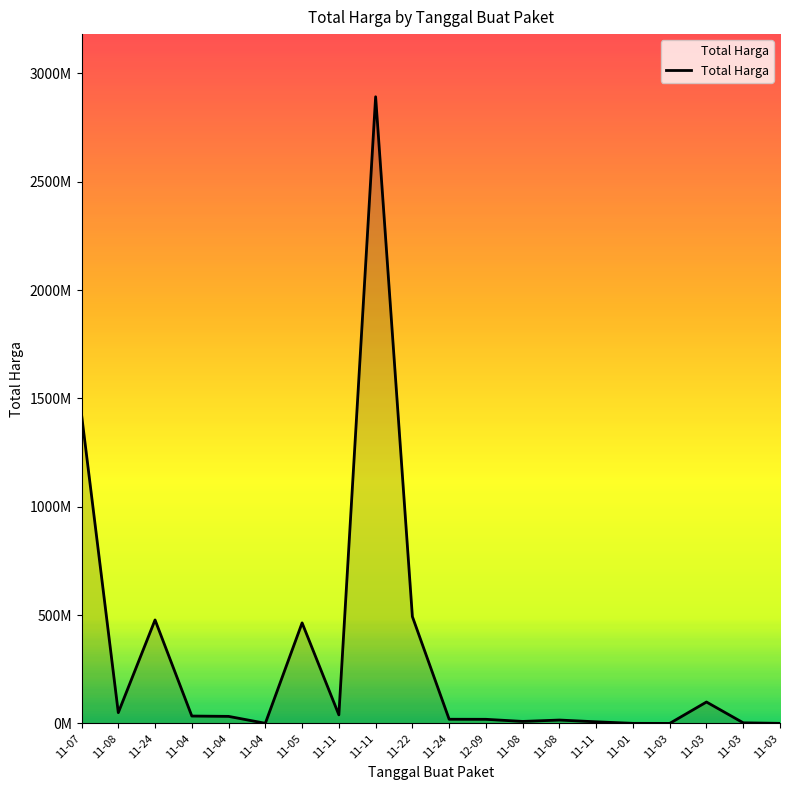

Does the chart have visible grid lines?

No